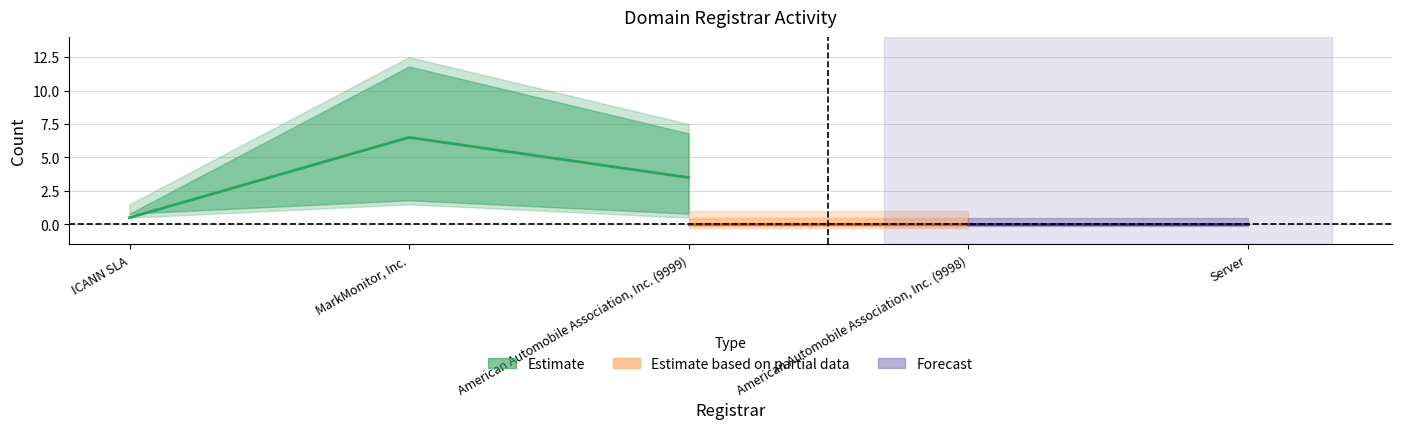

What is the label of the 1st point from the right?

Server